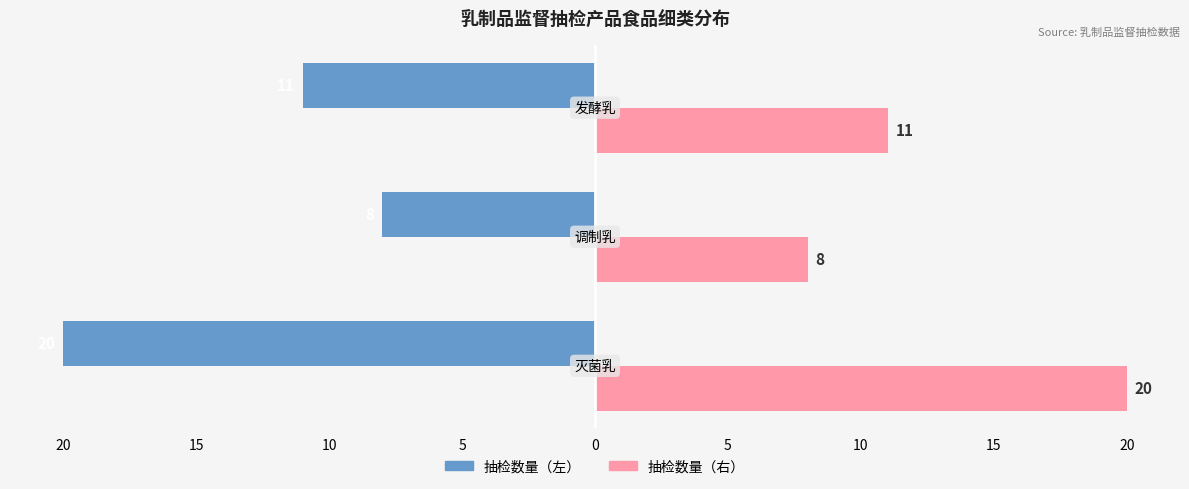

What are all the series names shown in the legend?

抽检数量（左）, 抽检数量（右）